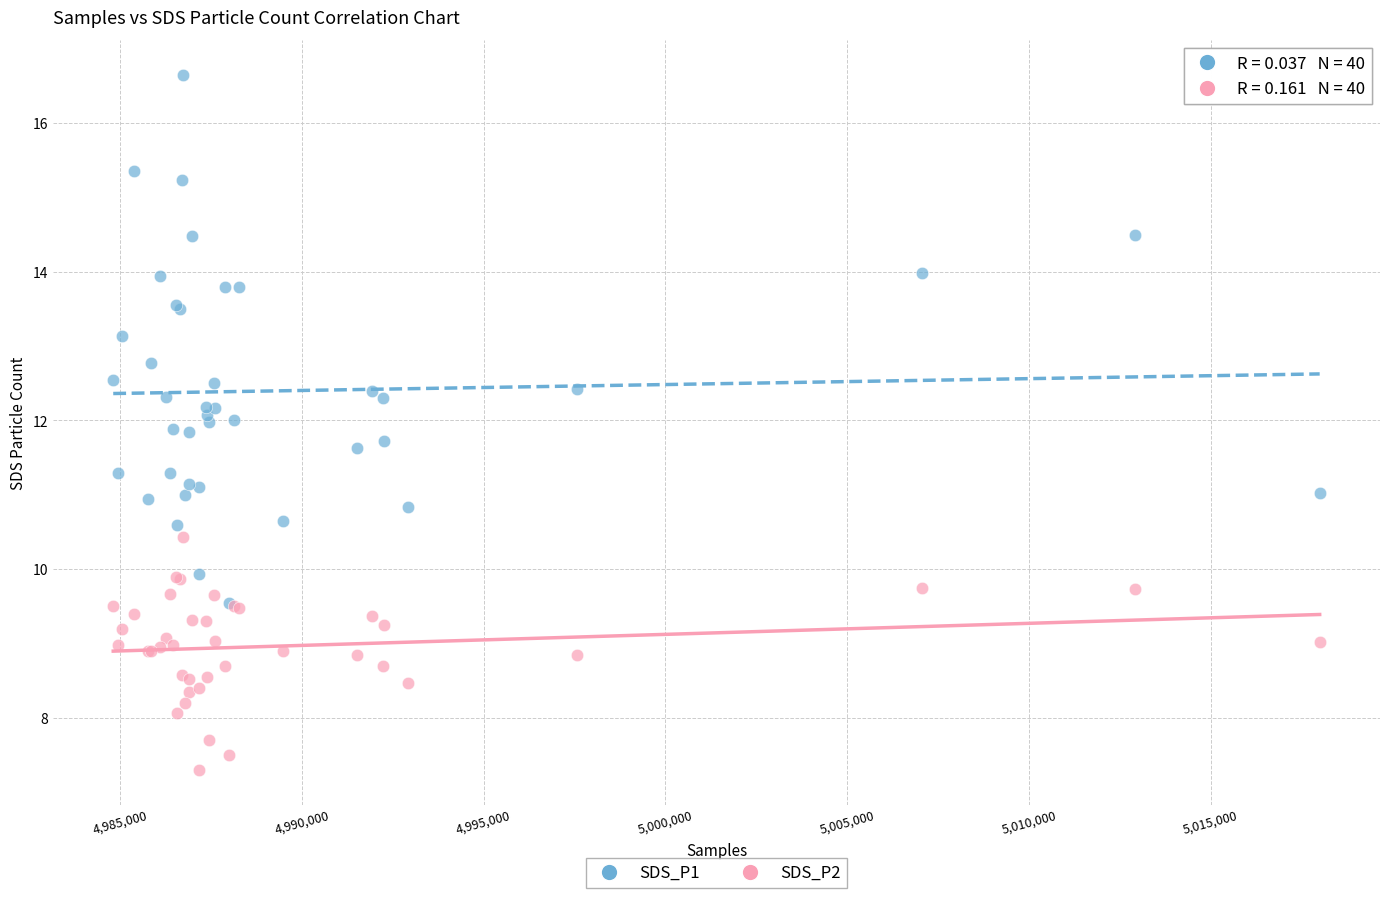

What are all the series names shown in the legend?

SDS_P1, SDS_P2